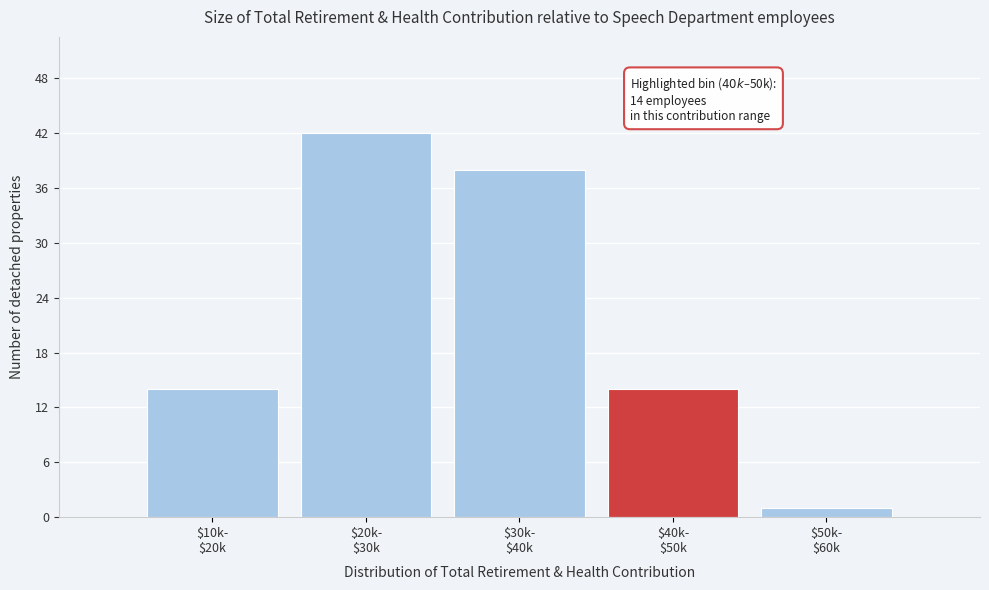

Reading right to left, what are all the values shown in this chart?

1	14	38	42	14